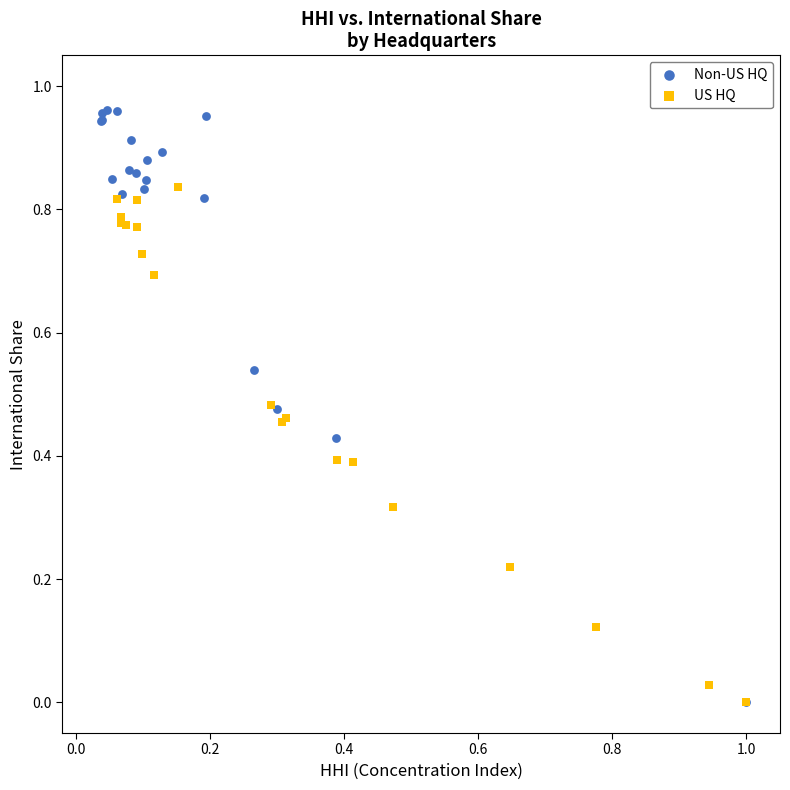

Which series has the largest Y range (max minus min)?

Non-US HQ